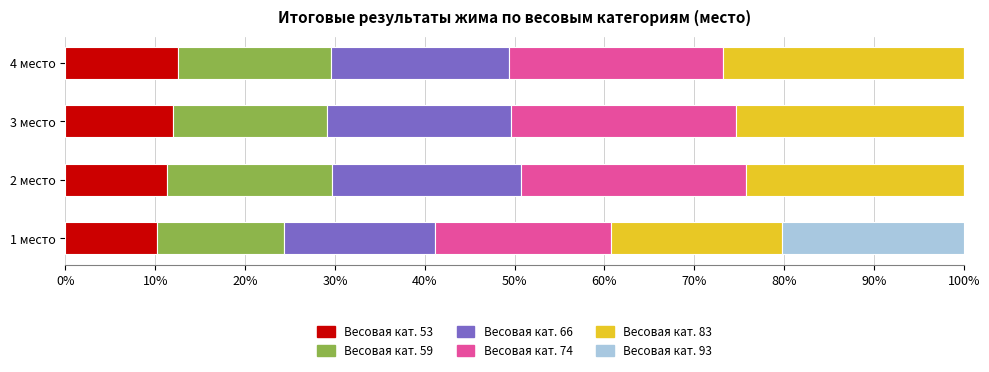

What is the highest value of the Весовая кат. 53 series?

12.5